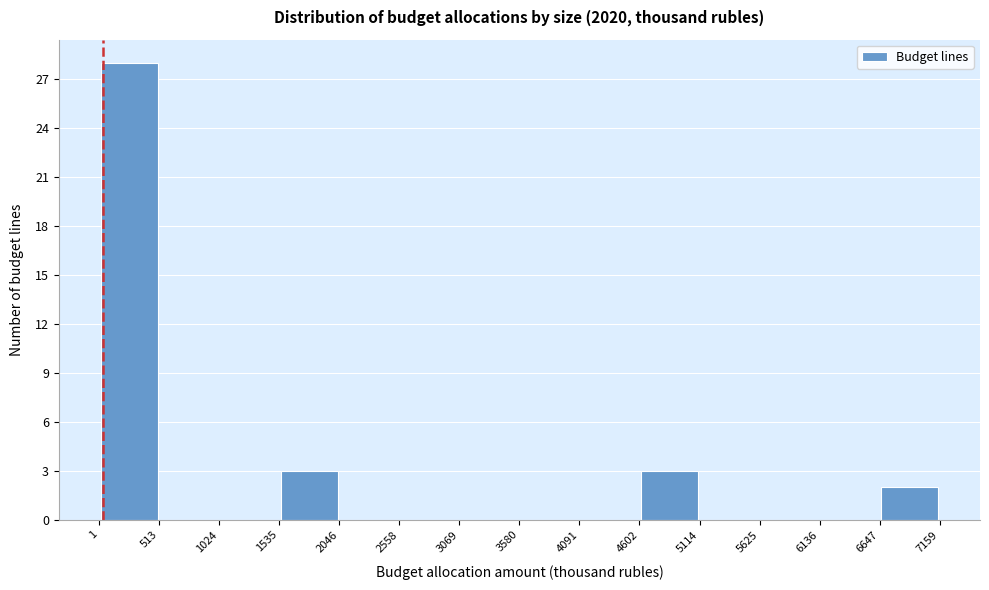

Reading left to right, list every bar in this chart as the range it spans on the x-axis followed by its height. The values are not printed on the chart, so give them approximately, as read against the axis.

1 to 513: 28
513 to 1024: 0
1024 to 1535: 0
1535 to 2046: 3
2046 to 2558: 0
2558 to 3069: 0
3069 to 3580: 0
3580 to 4091: 0
4091 to 4602: 0
4602 to 5114: 3
5114 to 5625: 0
5625 to 6136: 0
6136 to 6647: 0
6647 to 7159: 2